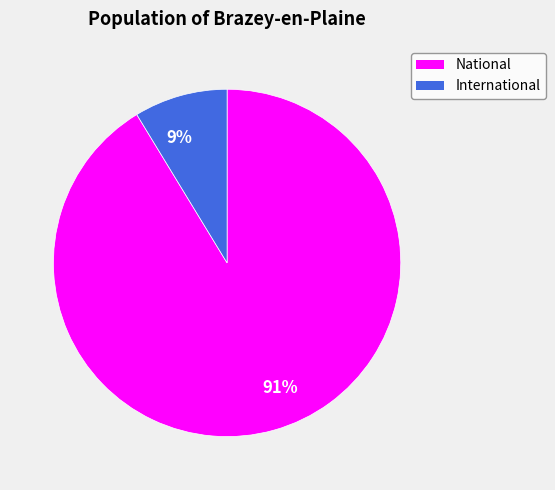

How many segments does this pie chart have?

2